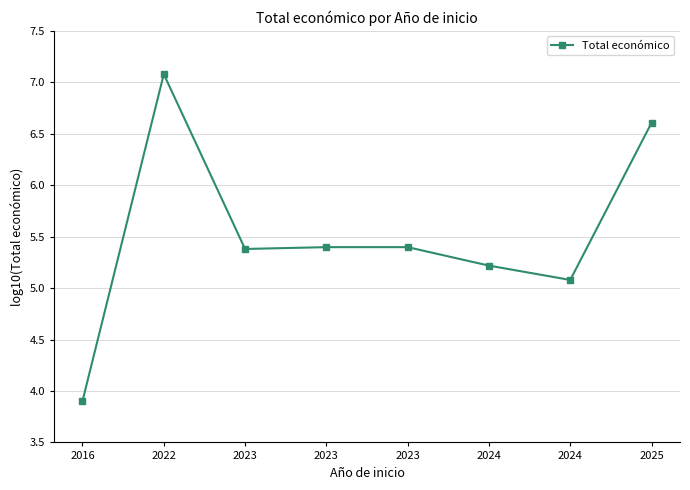

List the labels in order of value, smallest first.

2016, 2024, 2024, 2023, 2023, 2023, 2025, 2022